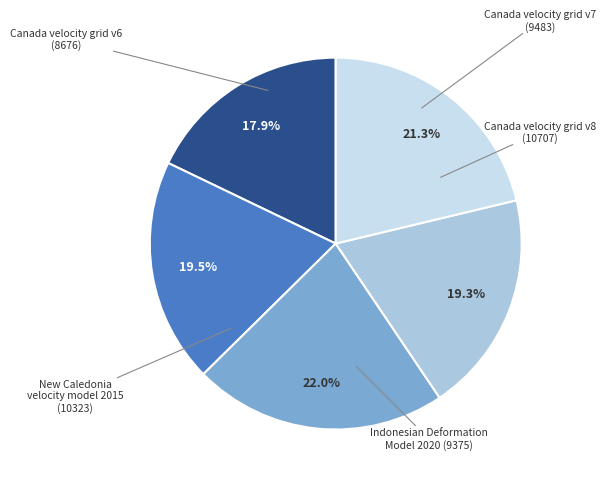

What portion of the pie excludes Canada velocity grid v8?

78.0%